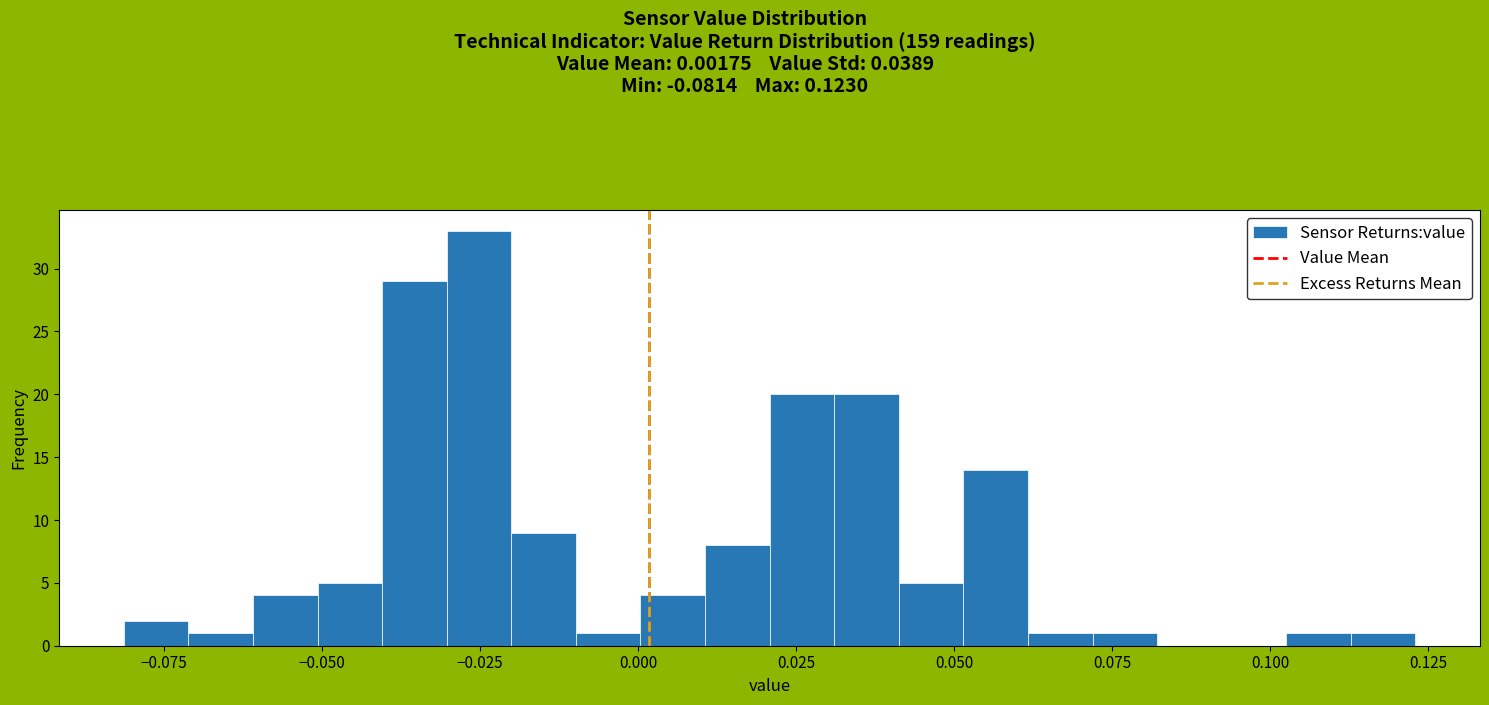

Read against the x-axis, roughly where is the centre of the tallest bar?

-0.025